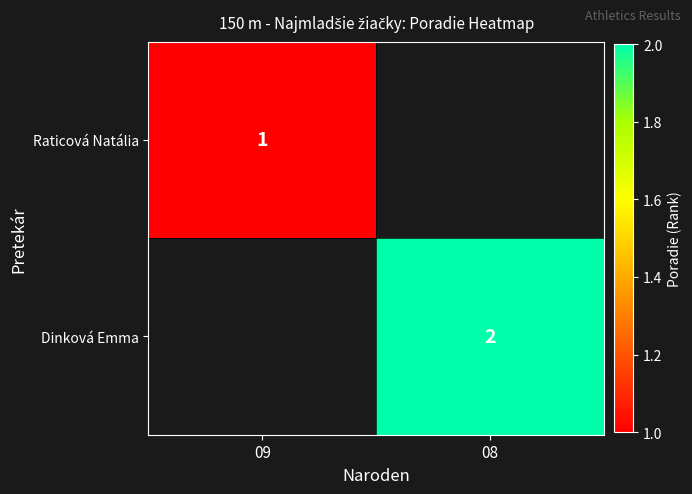

At which category does the chart reach its minimum across all series?

09